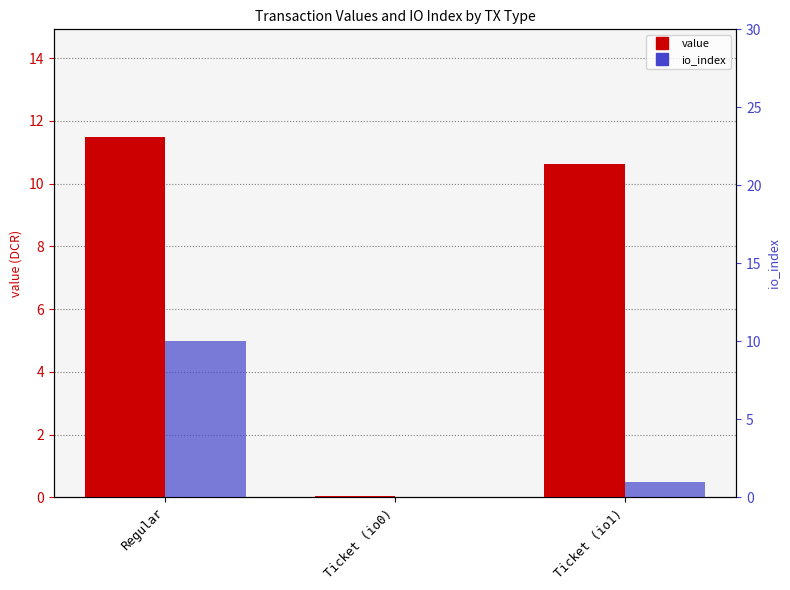

Is the value of value at Regular greater than the value of io_index at Ticket (io1)?

Yes